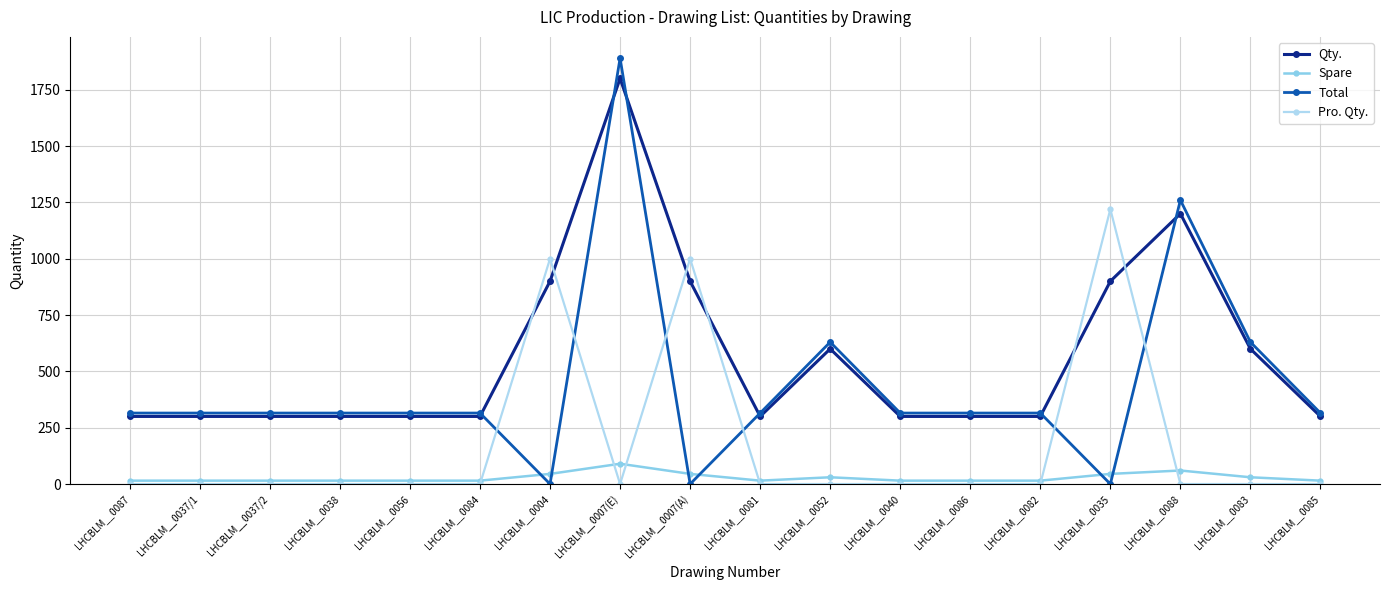

What is the sum of the Total values at LHCBLM__0040 and LHCBLM__0035?

315